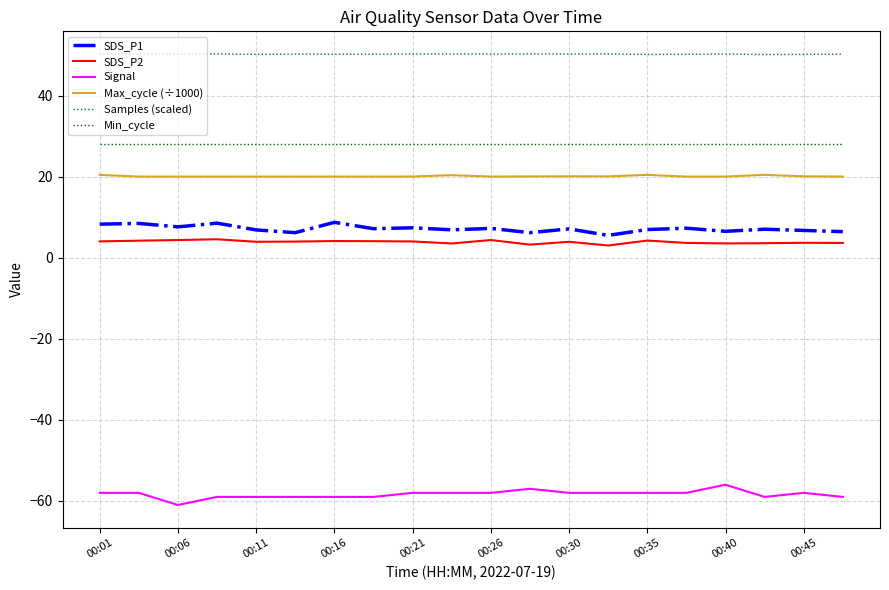

How many lines are shown in the chart?

6